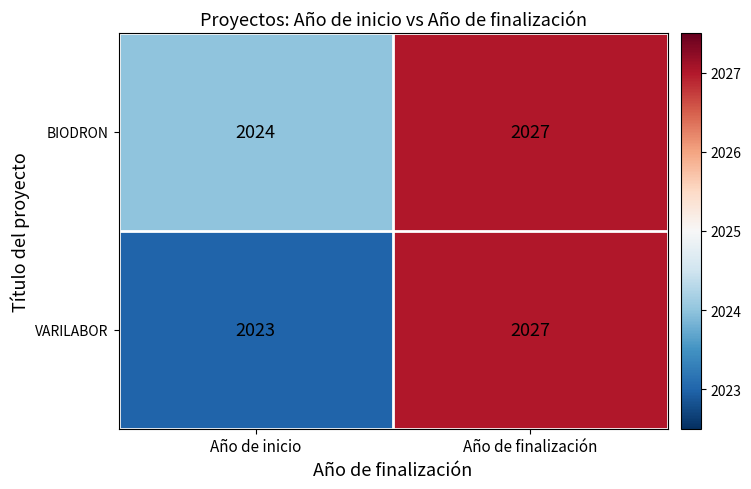

The value of VARILABOR at Año de finalización is 2027. True or false?

True